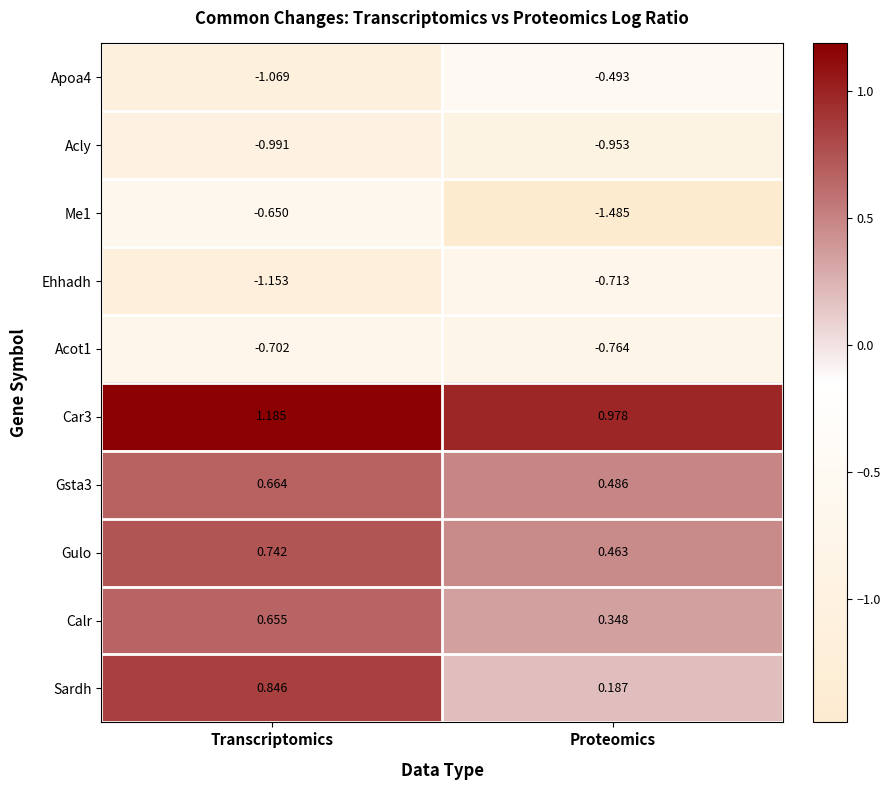

Where is Ehhadh nearest to the value 0?

Proteomics